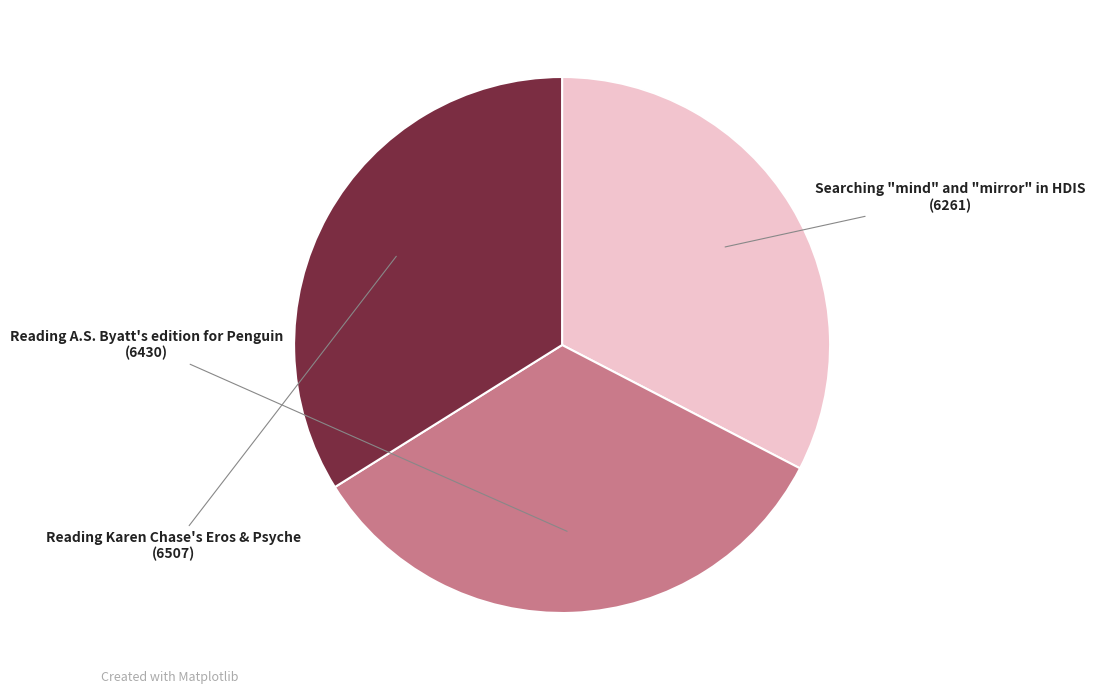

What is the ratio of the value at Reading Karen Chase's Eros & Psyche to the value at Reading A.S. Byatt's edition for Penguin?

1.0